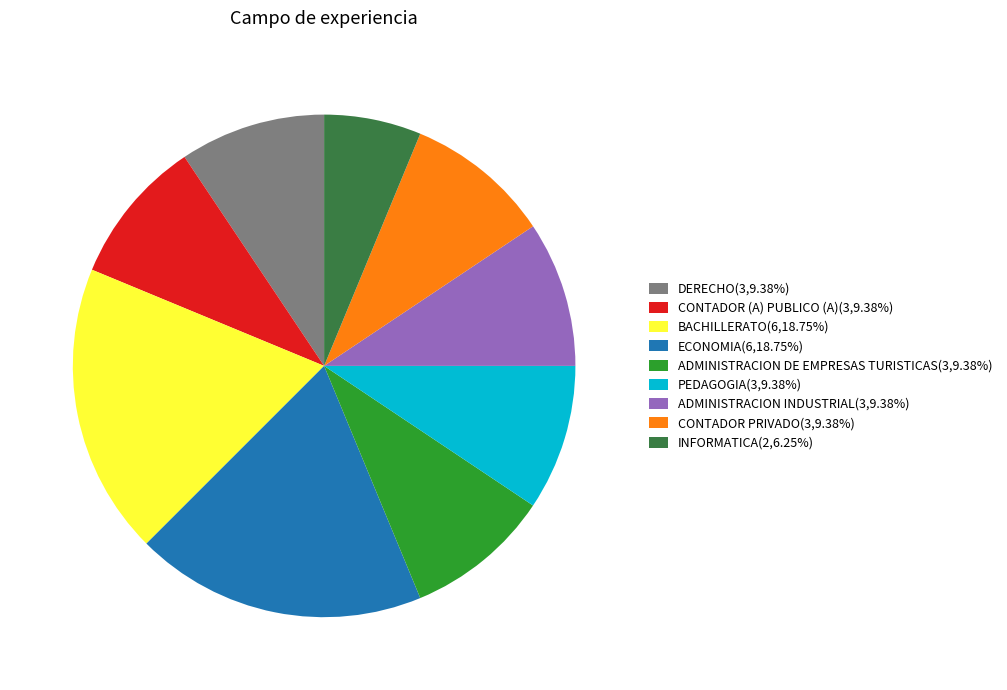

Do INFORMATICA and DERECHO together represent more than half of the pie?

No